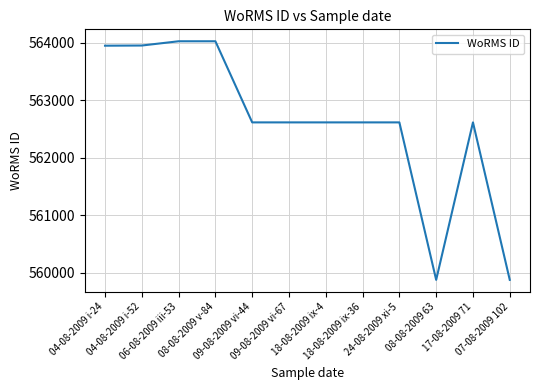

What is the difference between the second highest and minimum values?

4147